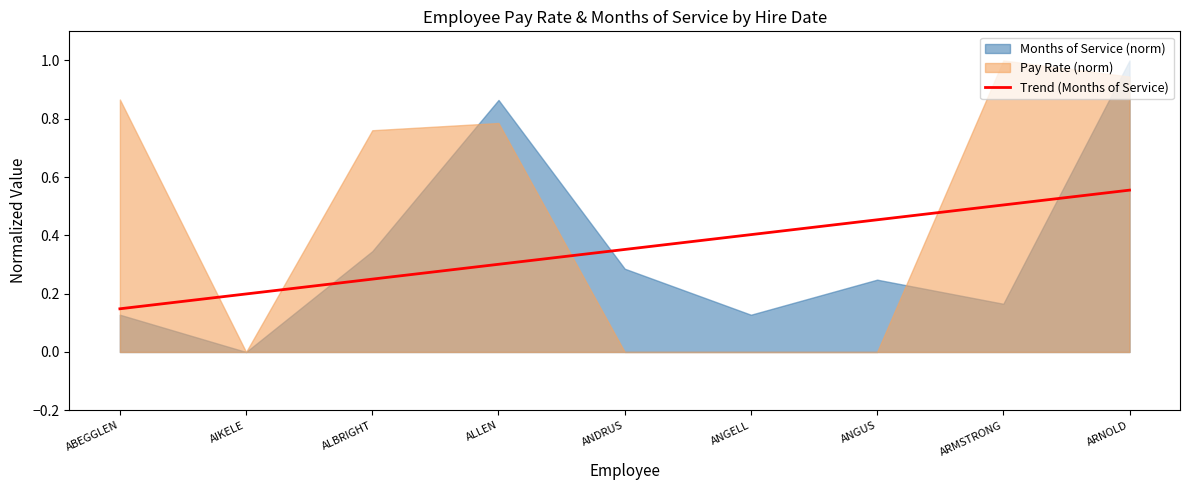

How many values are between 0 and 1?

9